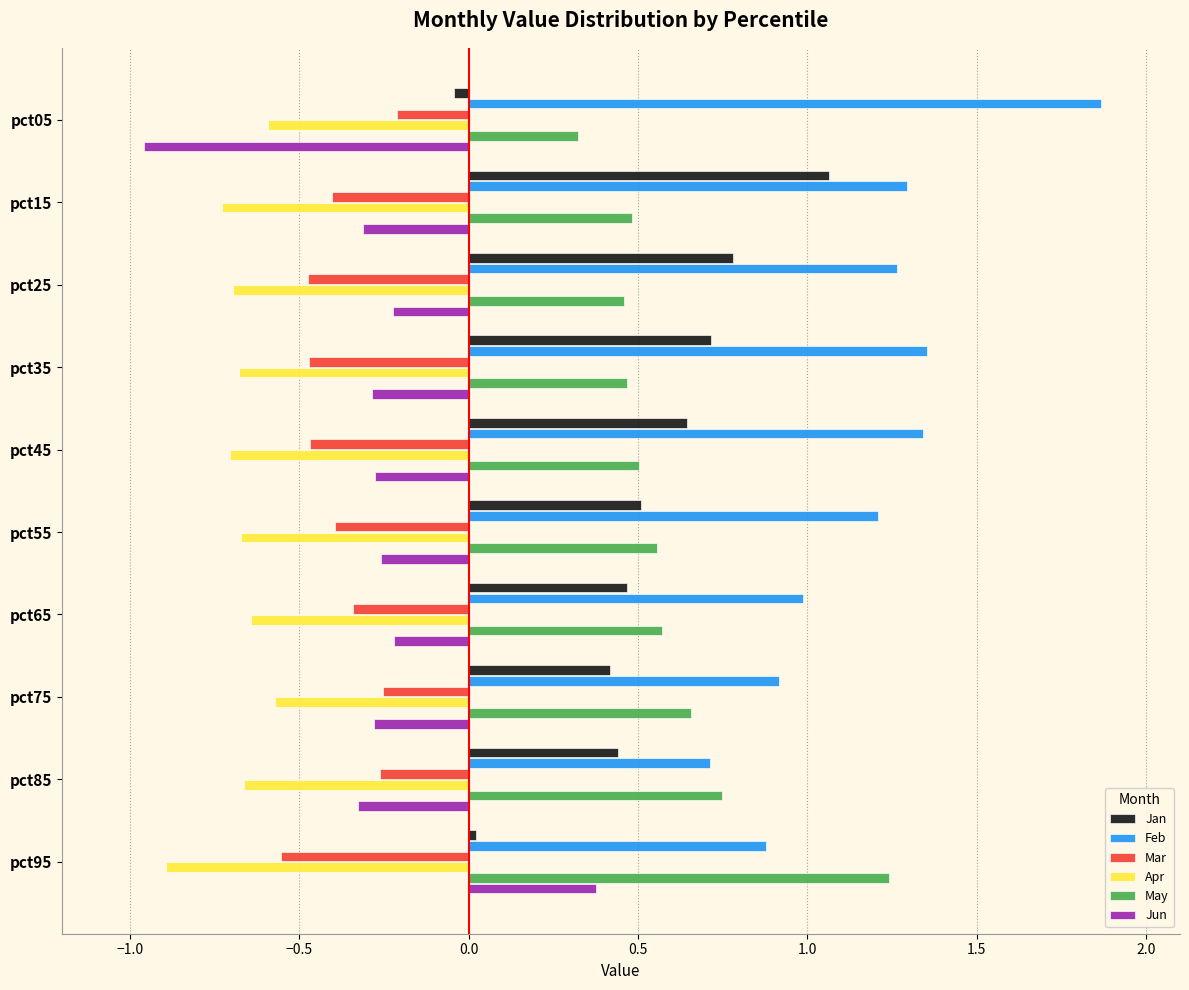

What is the difference between the maximum and second lowest values in the May series?

0.8